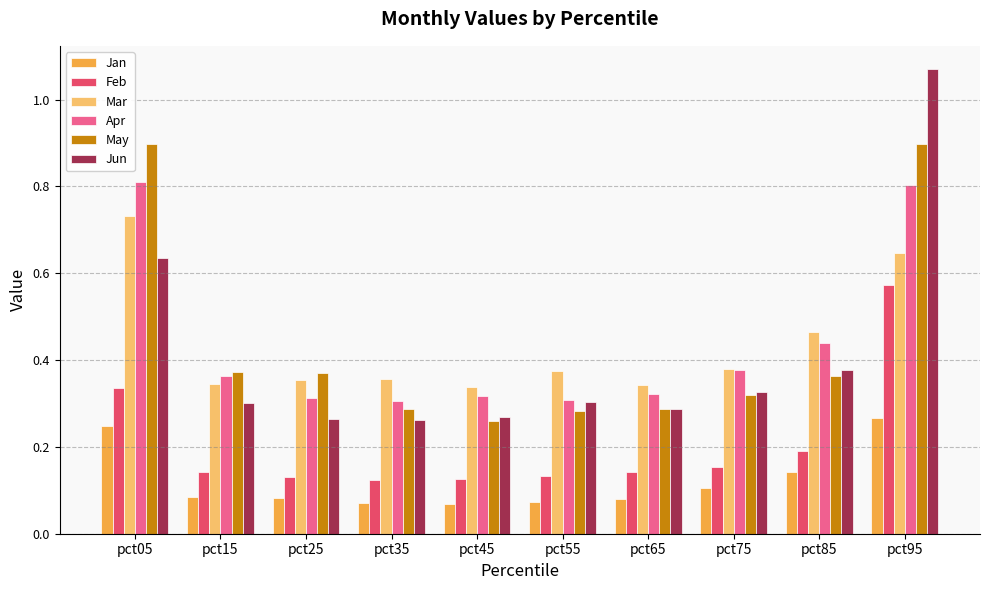

What is the sum of all May values?

4.3